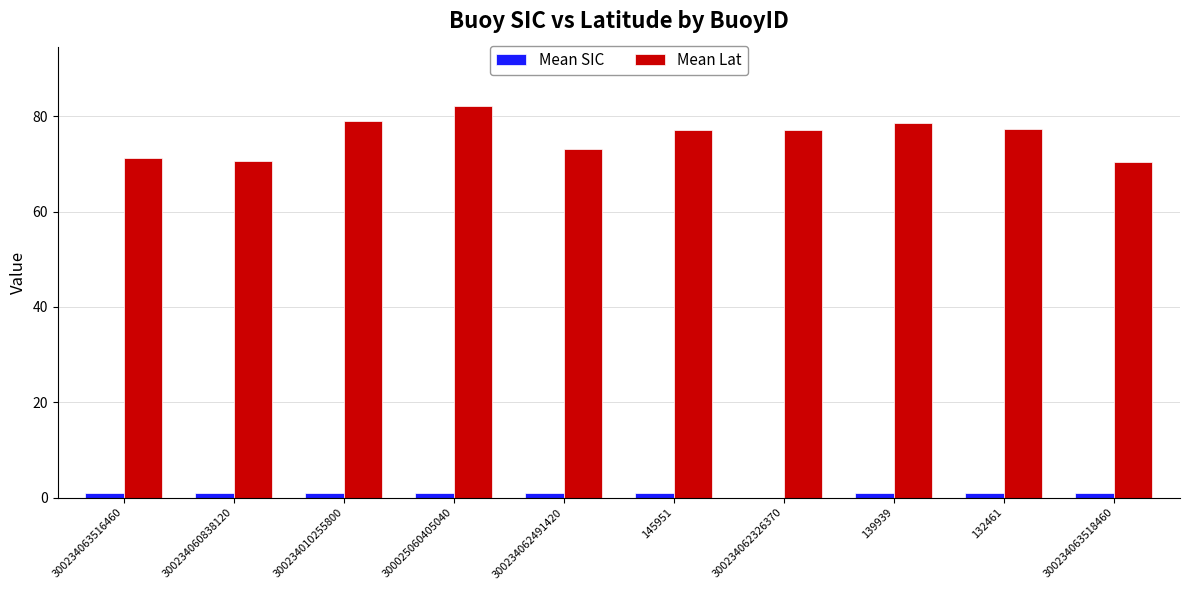

Between 300234063516460 and 300234062491420, which series saw the biggest shift?

Mean Lat